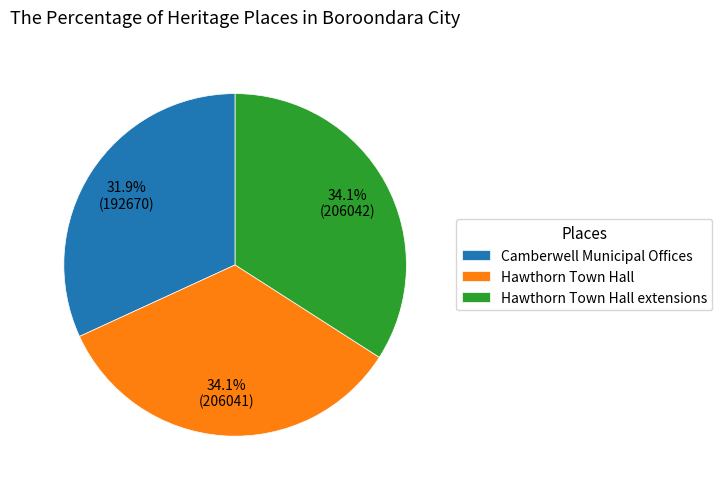

Between Hawthorn Town Hall and Camberwell Municipal Offices, which is larger?

Hawthorn Town Hall